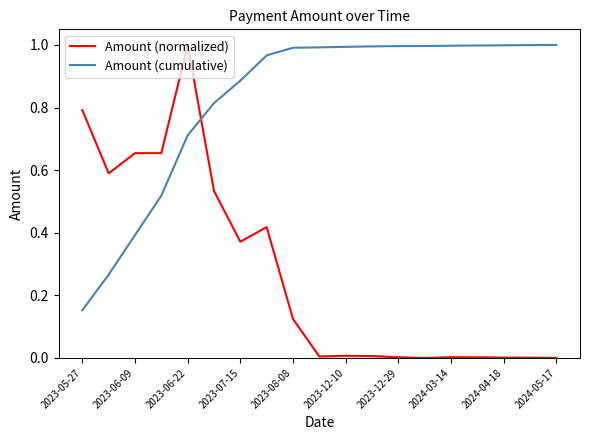

At how many categories does at least one series exceed 0?

19